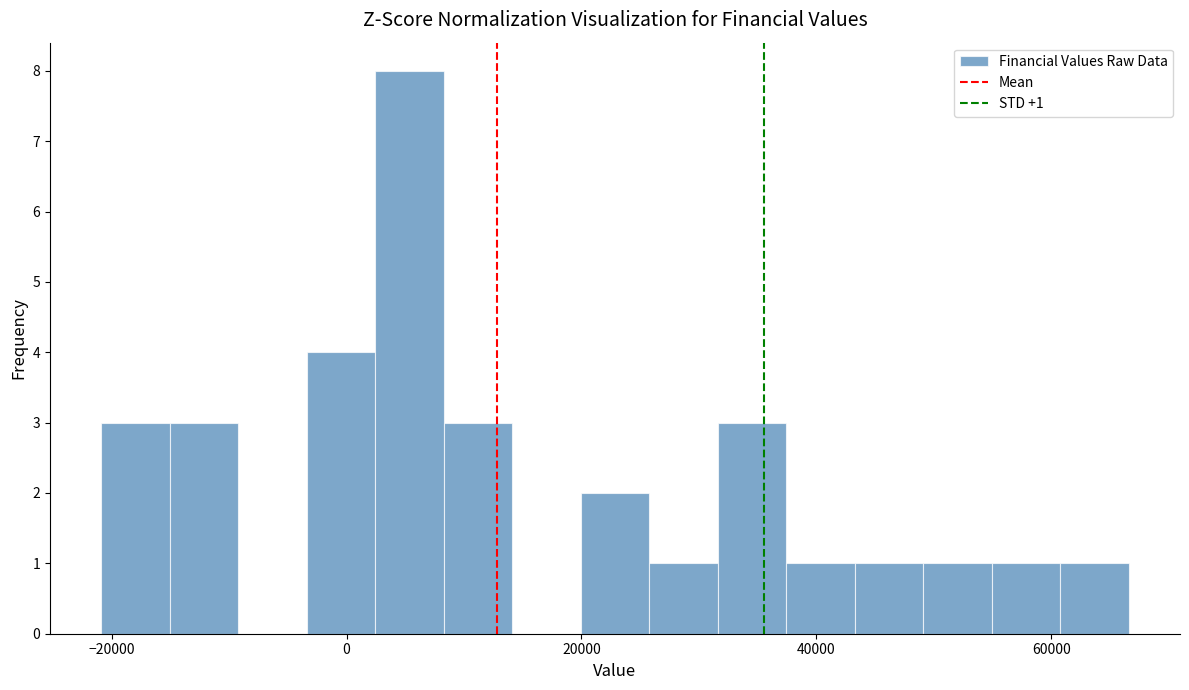

Read against the x-axis, roughly where is the centre of the tallest bar?

6000